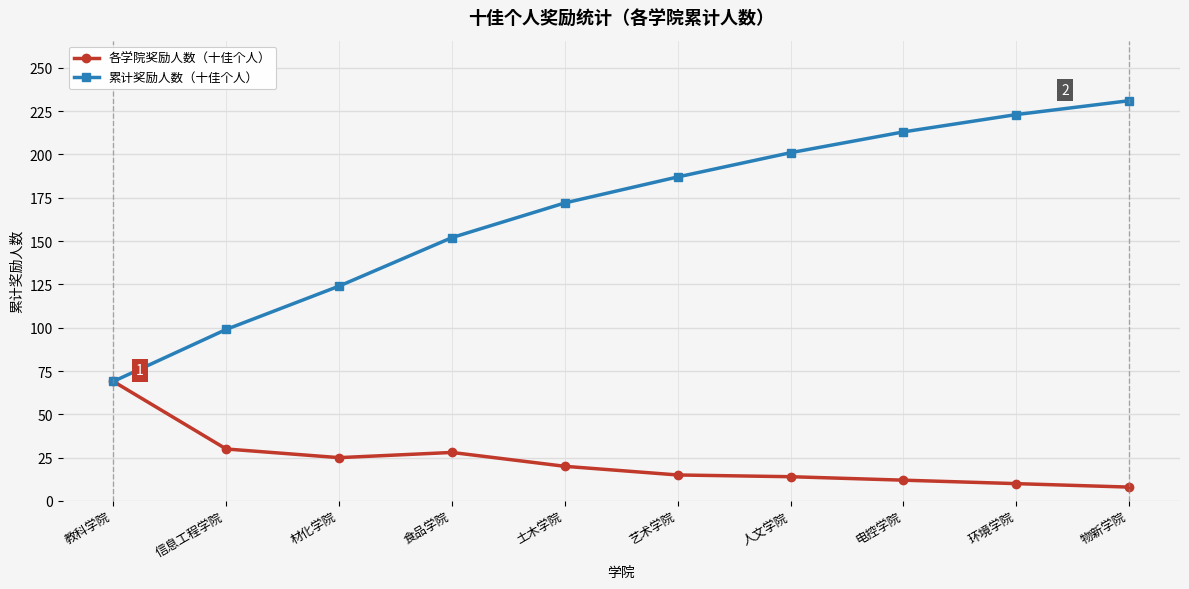

Which series has the largest range (max minus min)?

累计奖励人数（十佳个人）